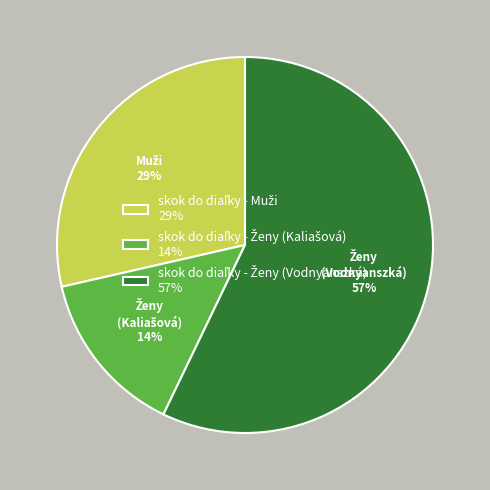

To the nearest percent, what is the difference between the largest and smallest slice percentages?

43%